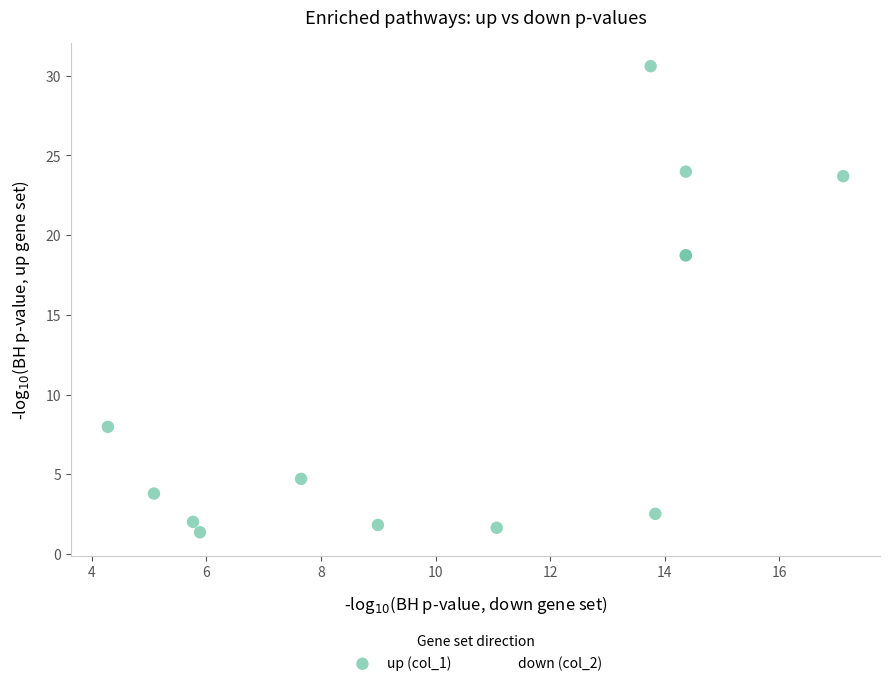

Which series contains the lowest Y value?

up (col_1)